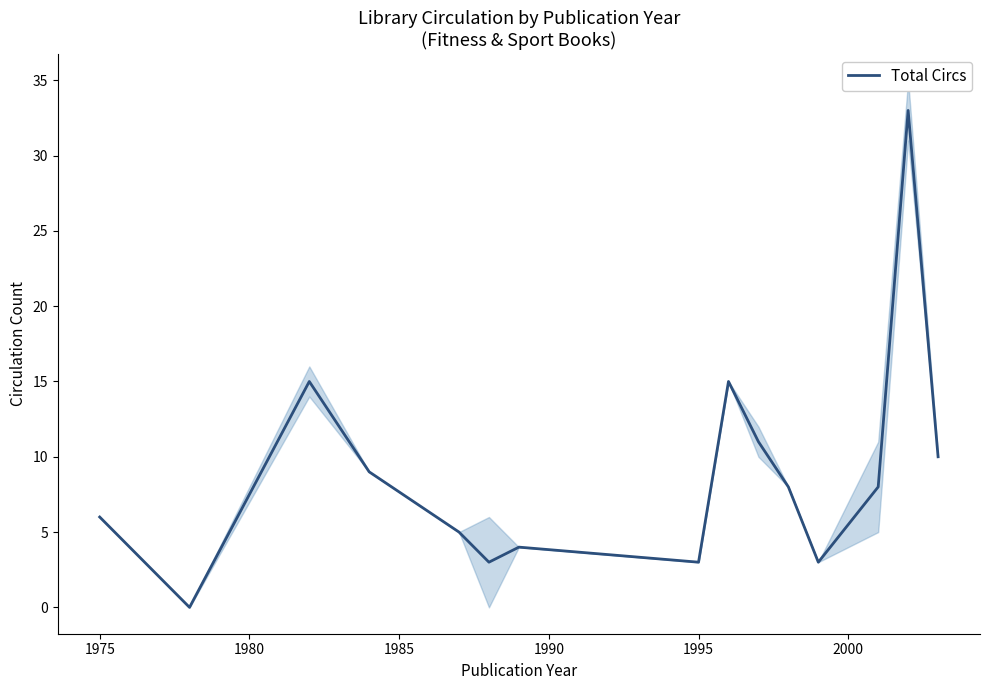

What is the sum of all values?

133